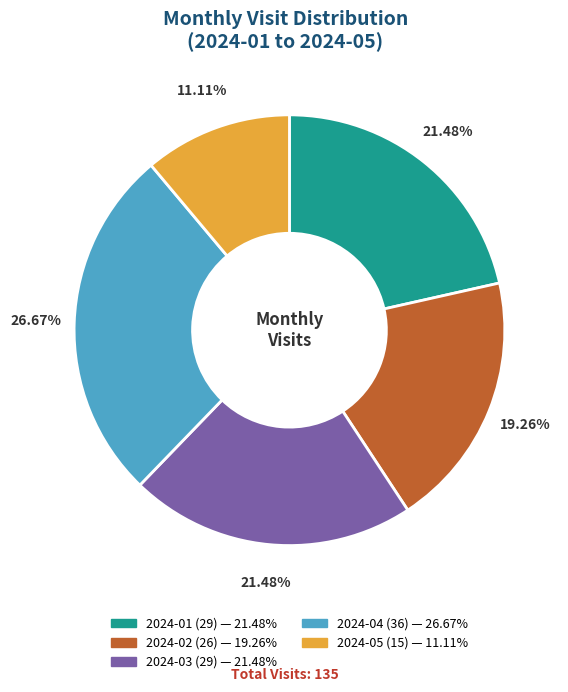

To the nearest percent, what is the difference between the largest and smallest slice percentages?

16%